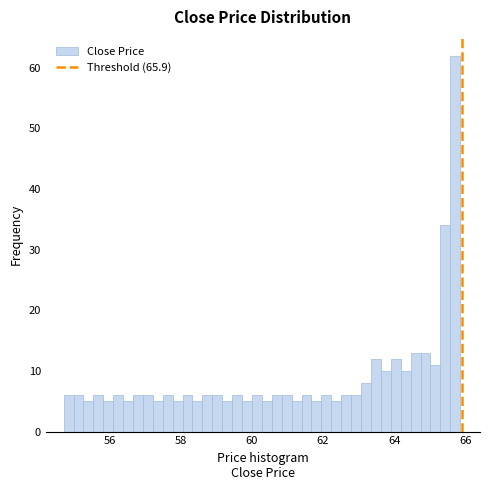

Around what value on the x-axis is the tallest bar? Give the approximate position of its centre, as read against the axis.

65.8